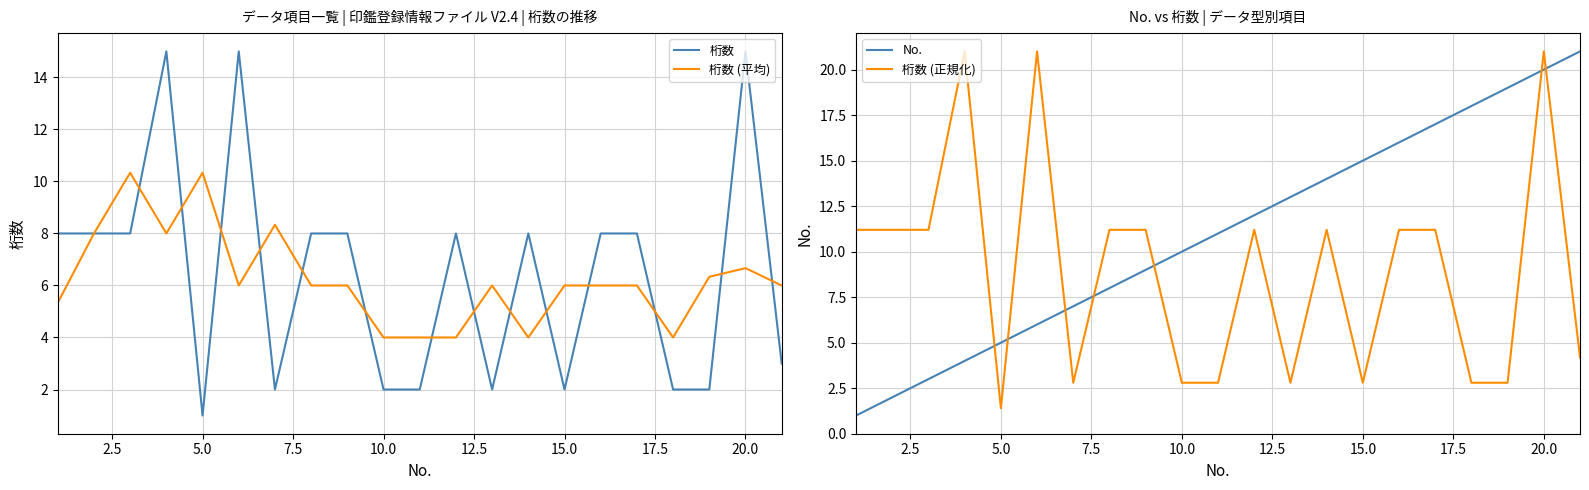

True or false: 桁数 (平均) and 桁数 intersect in this chart.

True